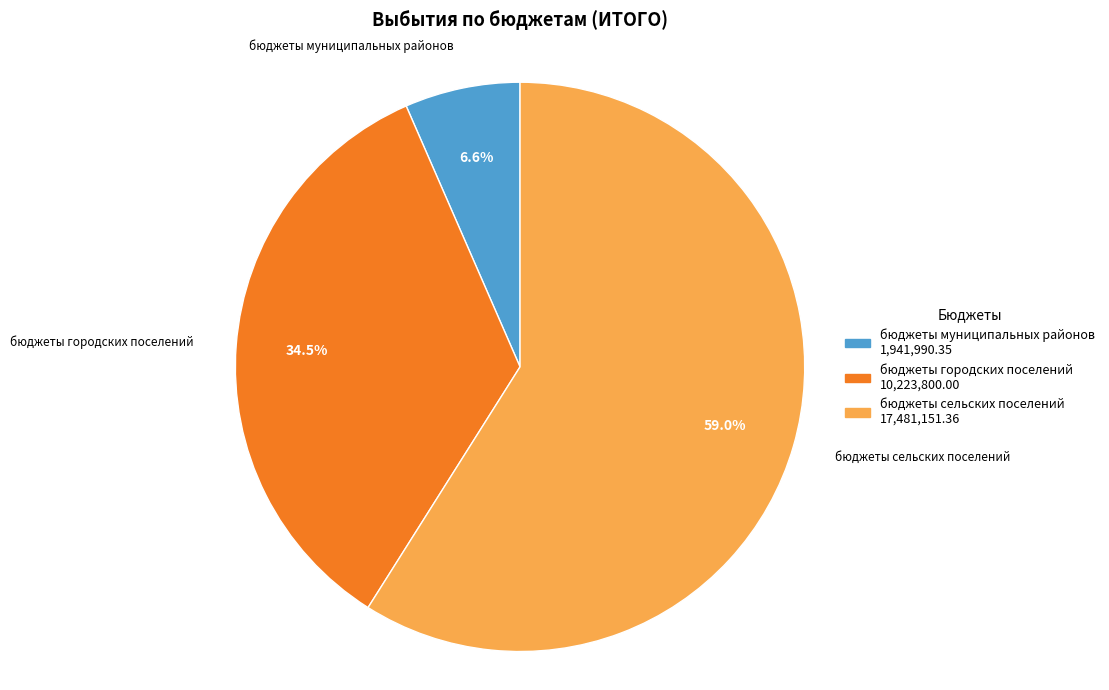

What is the majority slice?

бюджеты сельских поселений